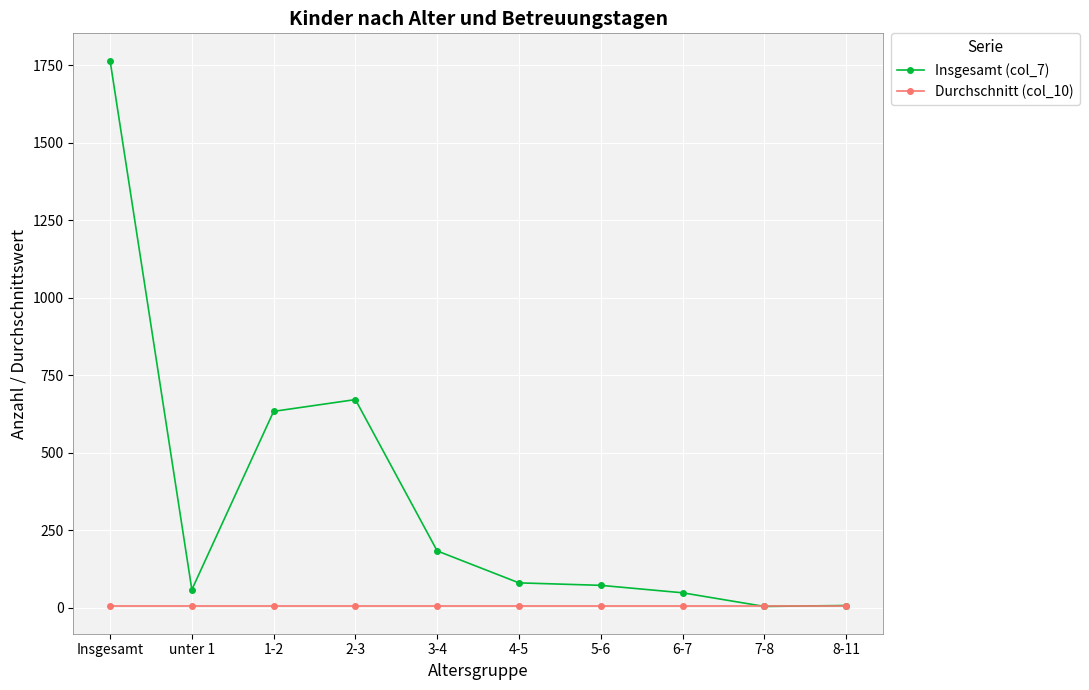

The value of Durchschnitt (col_10) at 2-3 is 5. True or false?

True